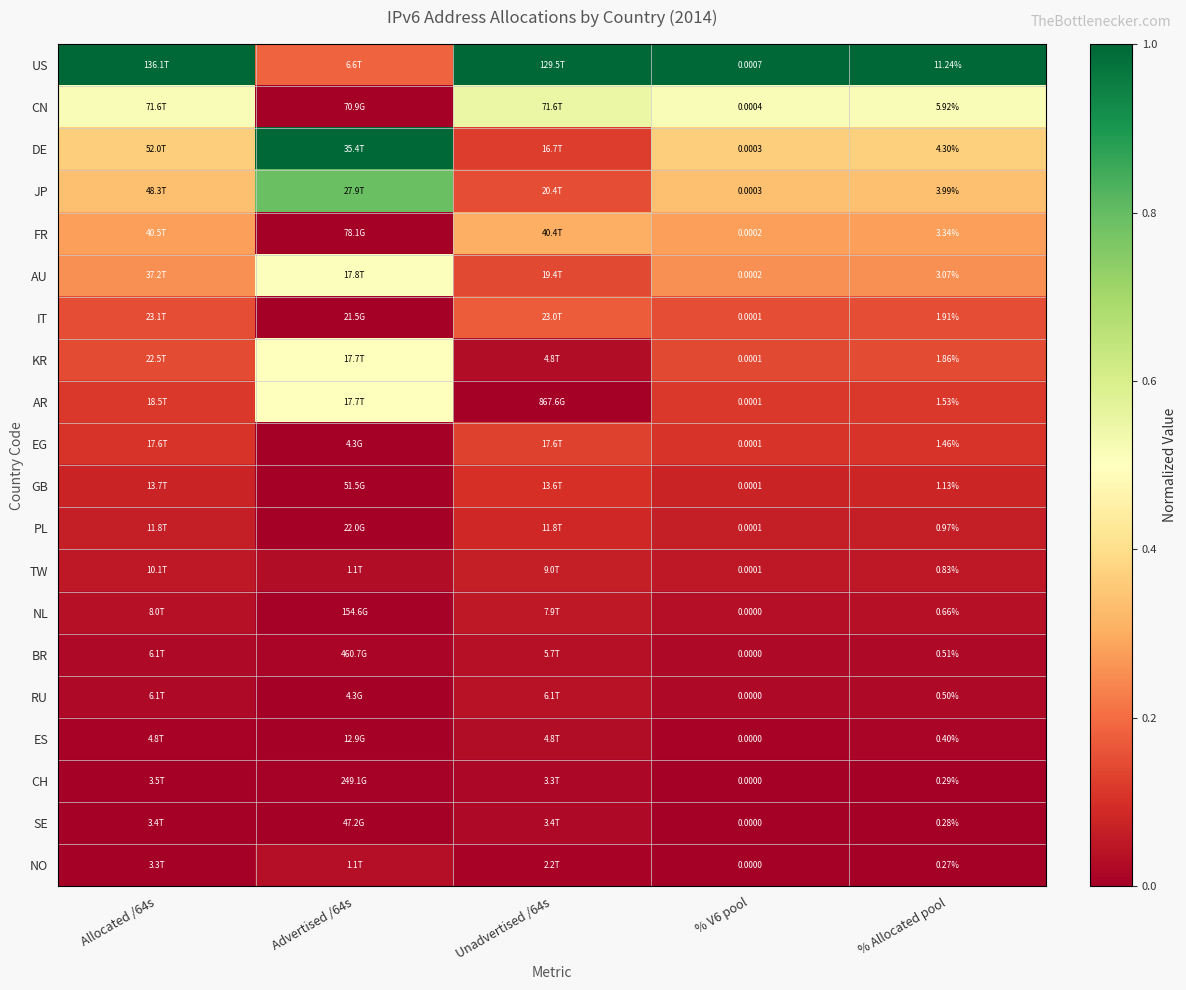

What is the highest value of the TW series?

0.1